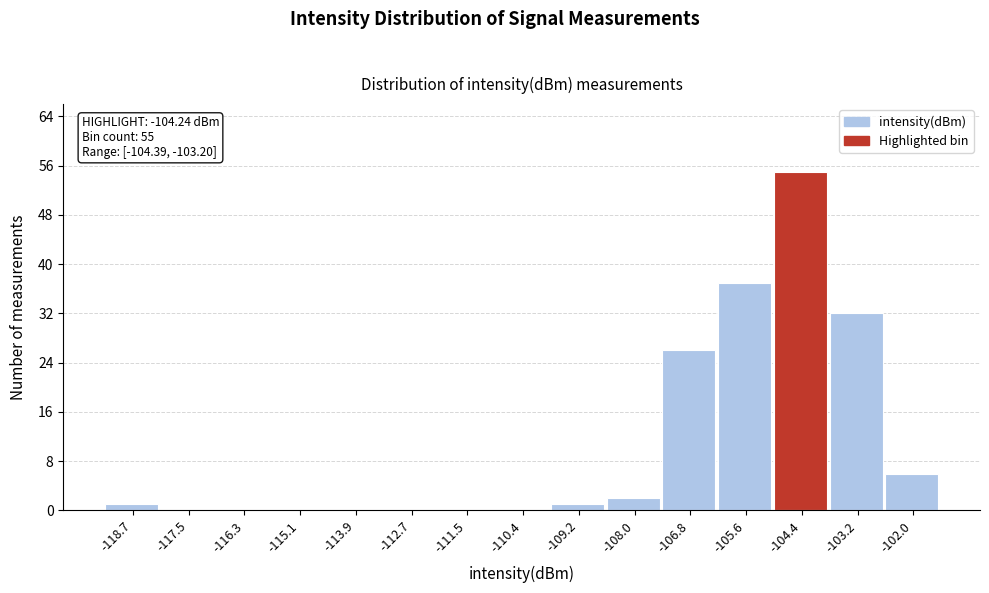

Reading right to left, extract all data points from this chart.

-102.0=6	-103.2=32	-104.4=55	-105.6=37	-106.8=26	-108.0=2	-109.2=1	-110.4=0	-111.5=0	-112.7=0	-113.9=0	-115.1=0	-116.3=0	-117.5=0	-118.7=1